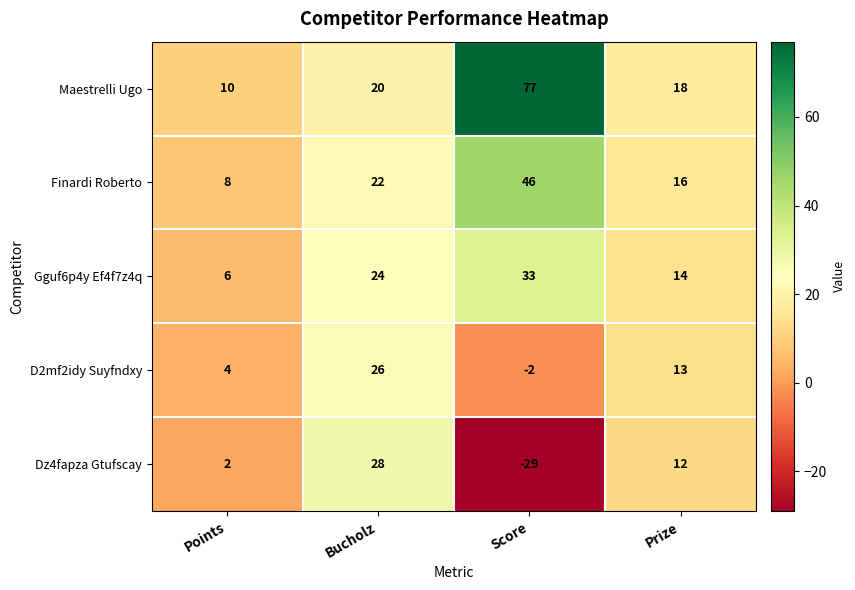

At which label is Dz4fapza Gtufscay closest to 0?

Points